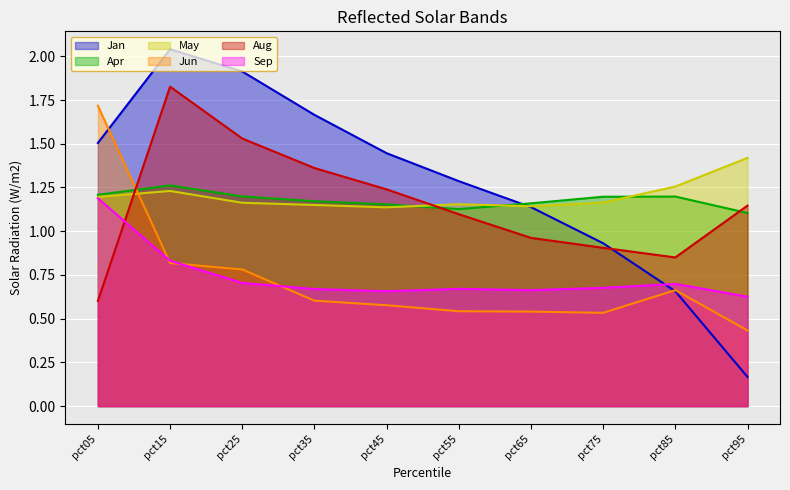

True or false: Sep has more than 0 points higher than both neighbors.

True